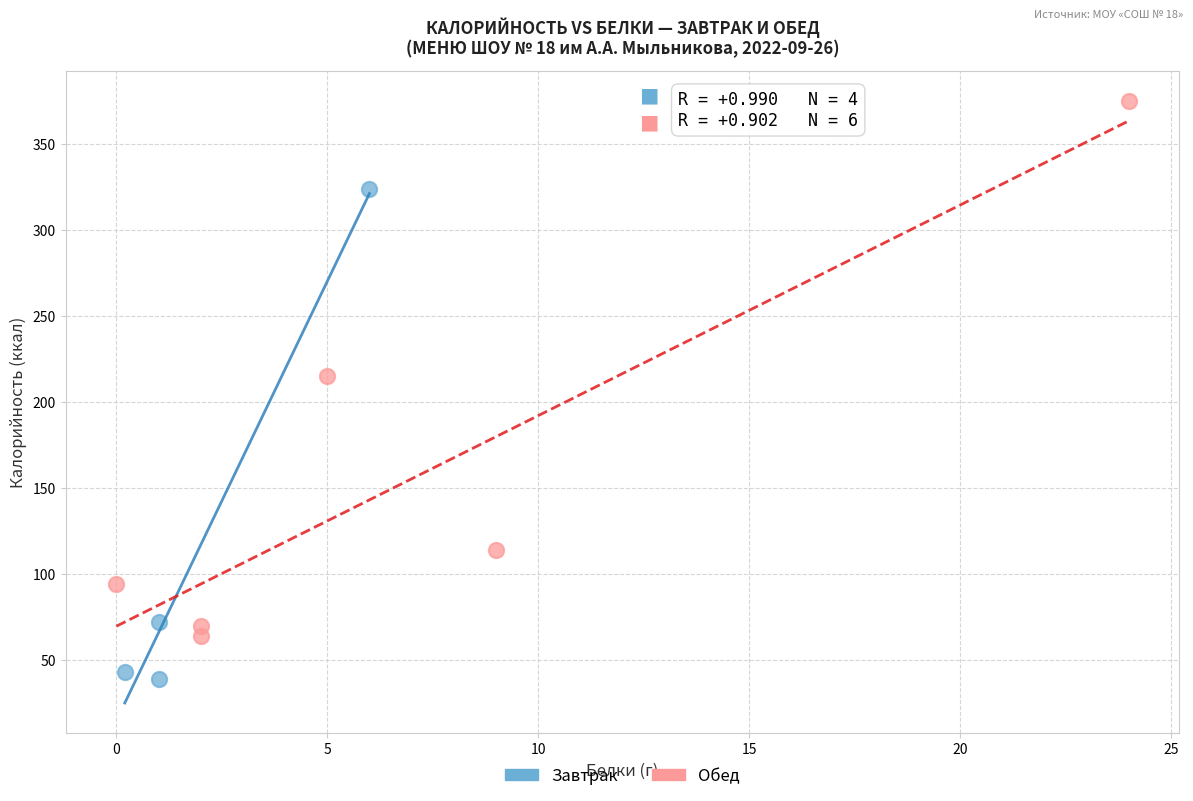

What are all the series names shown in the legend?

Завтрак, Обед